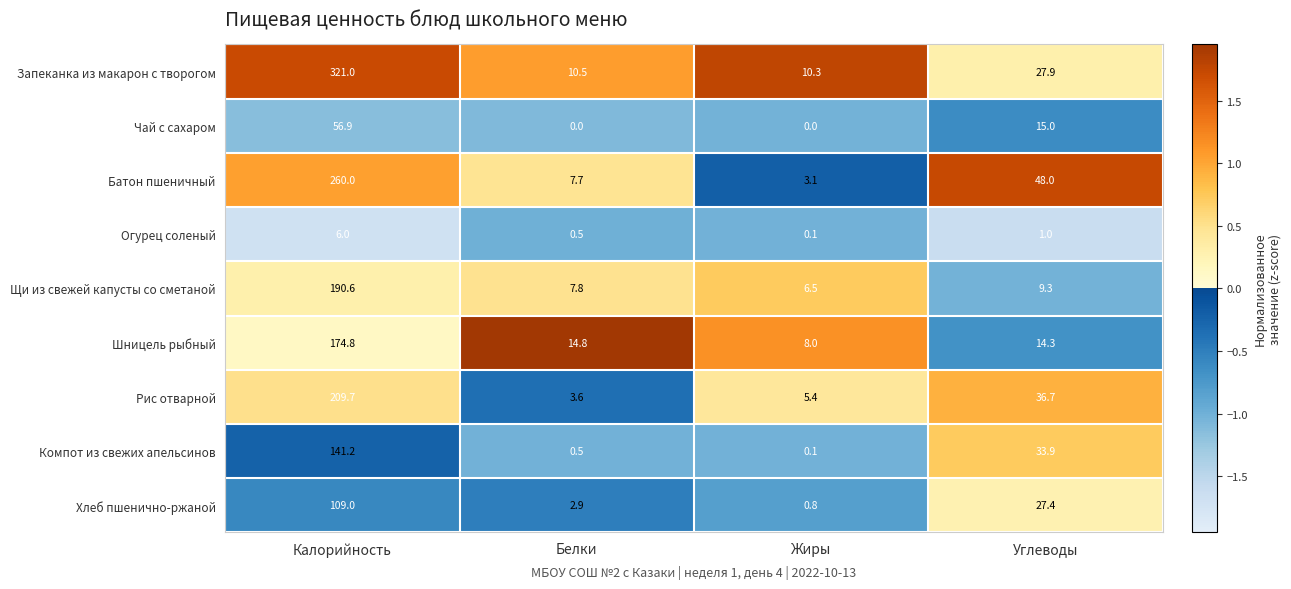

Is it true that Рис отварной equals 209.7 at Калорийность?

True